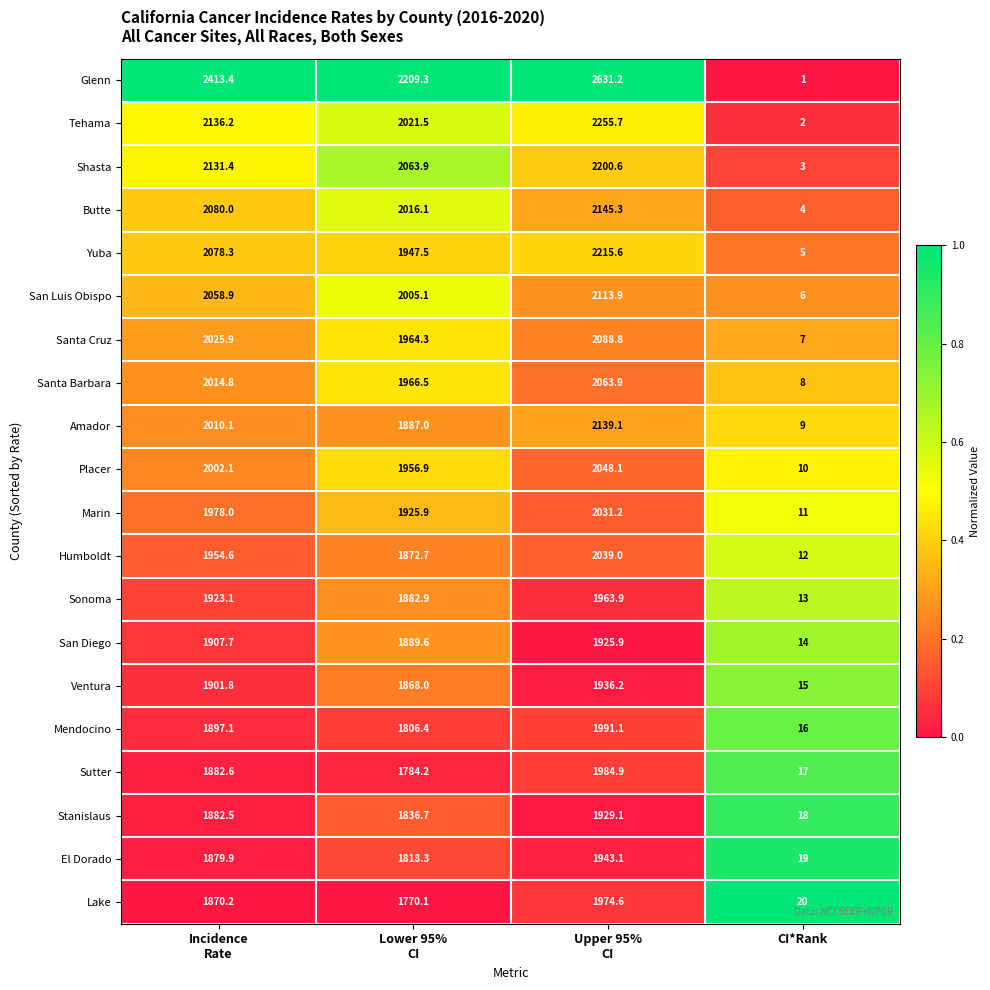

Which series has the widest spread of values?

Glenn